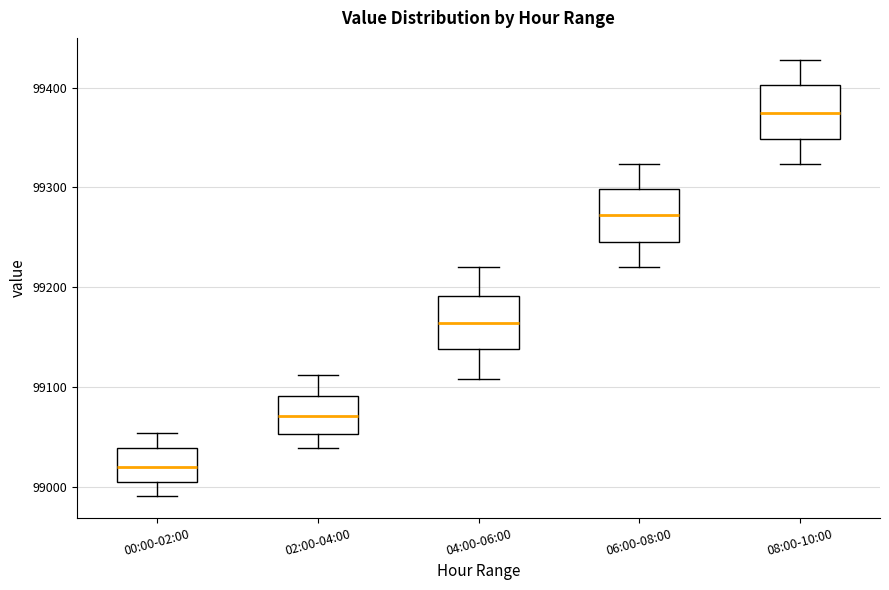

Which box's median line is the lowest?

00:00-02:00